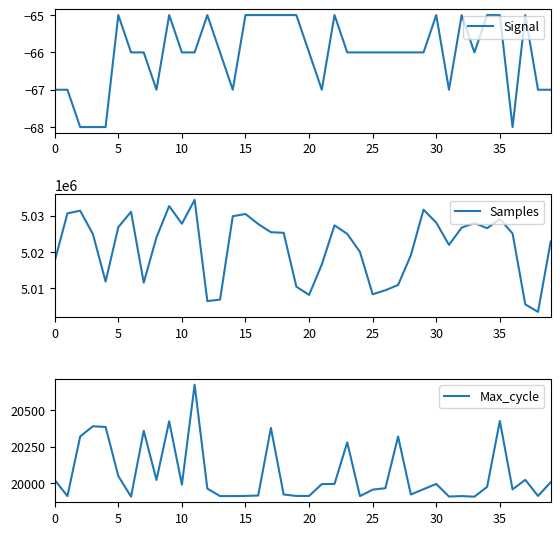

What is the spread (max minus min) of values at 31?

5022055